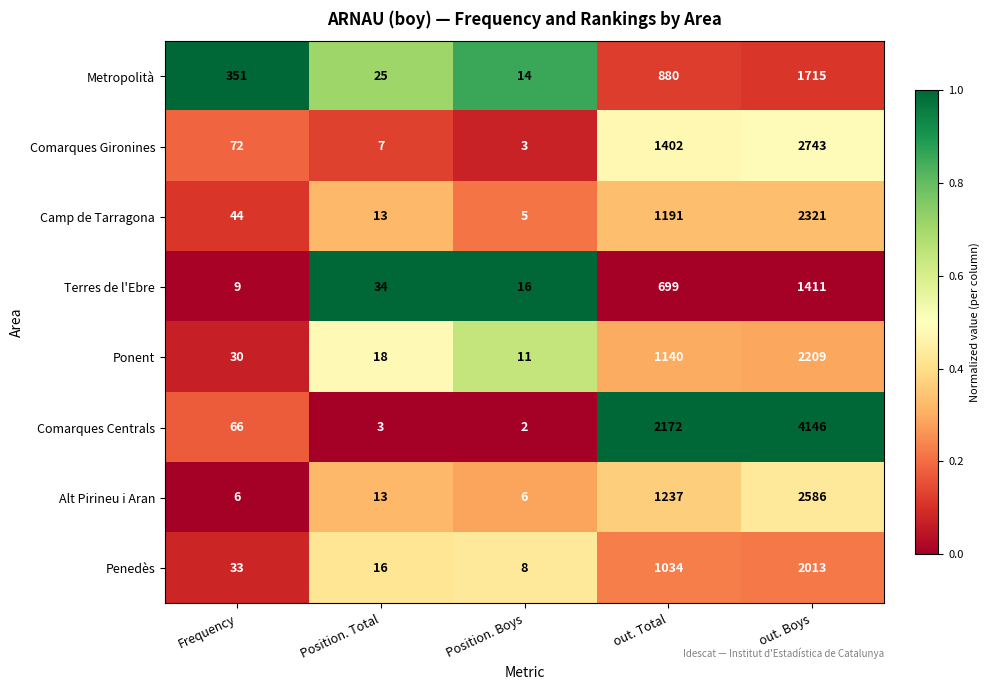

True or false: Camp de Tarragona has a value of 1264 at out. Boys.

False